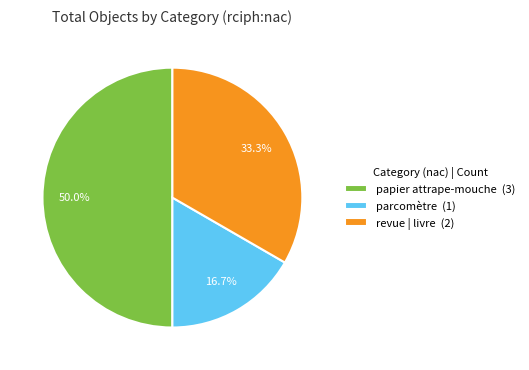

Between papier attrape-mouche and parcomètre, which is larger?

papier attrape-mouche